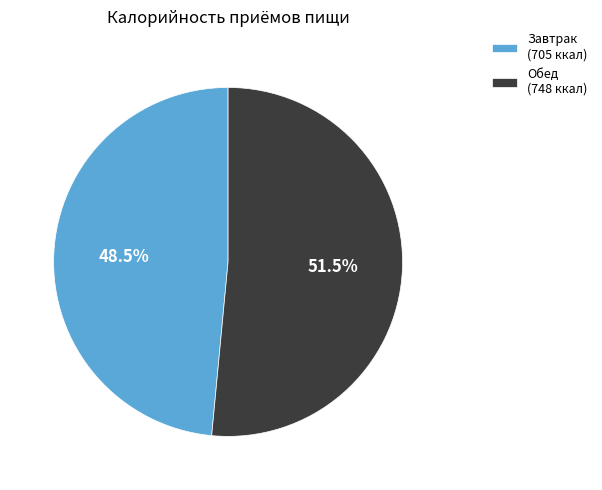

What is the majority slice?

Обед